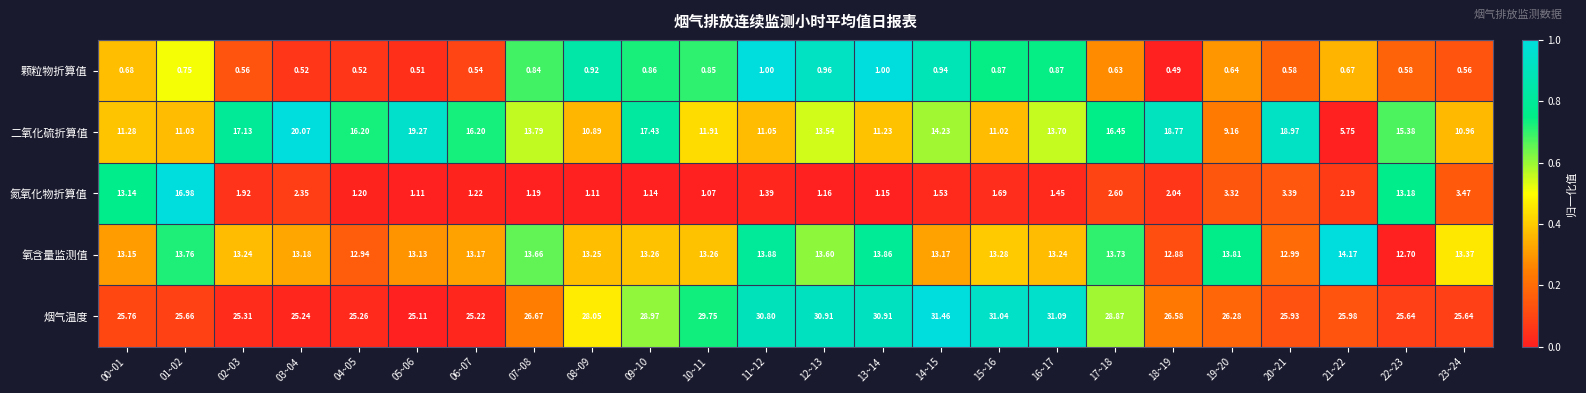

Which series changed the most between 14~15 and 20~21?

烟气温度